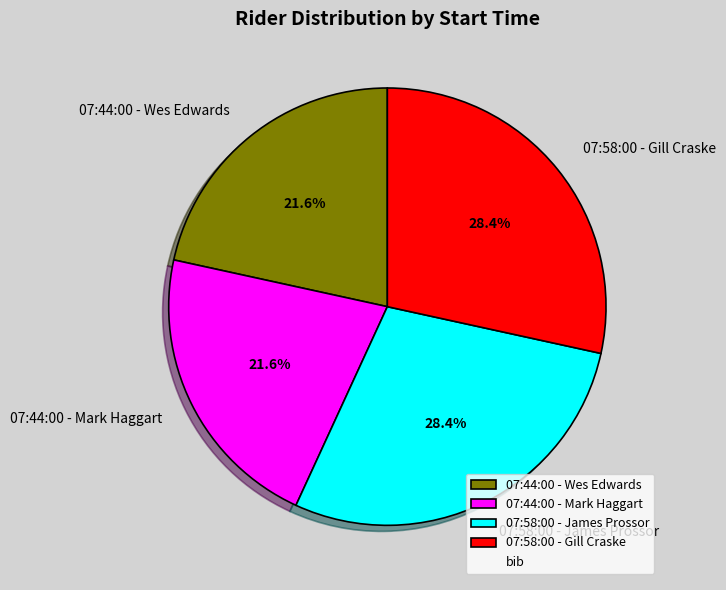

Does any single category account for the majority?

No